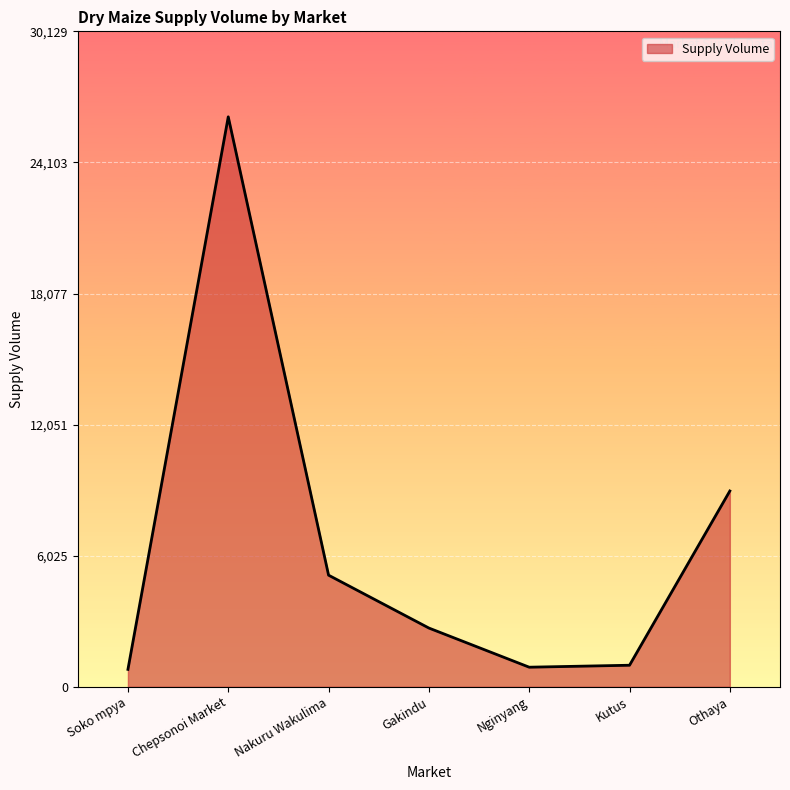

What is the difference between the values at Soko mpya and Othaya?

8200